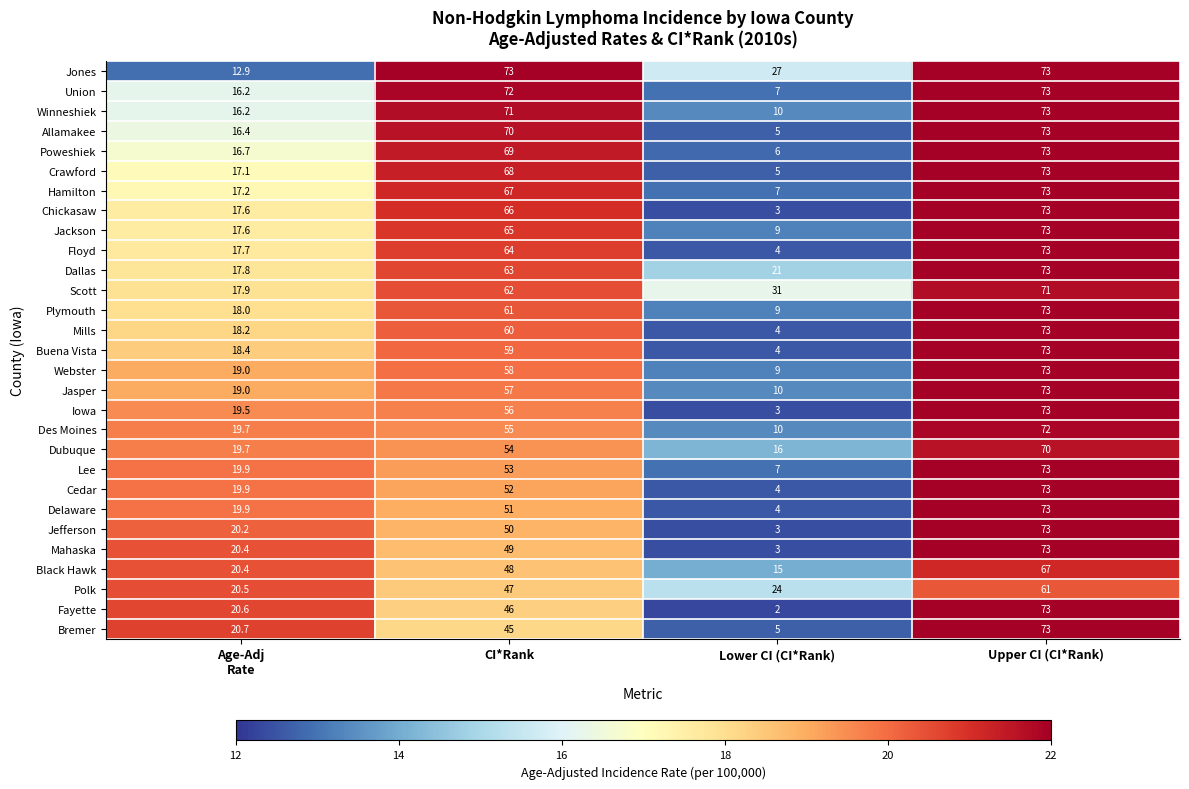

Which label corresponds to the smallest value in the chart?

Lower CI (CI*Rank)